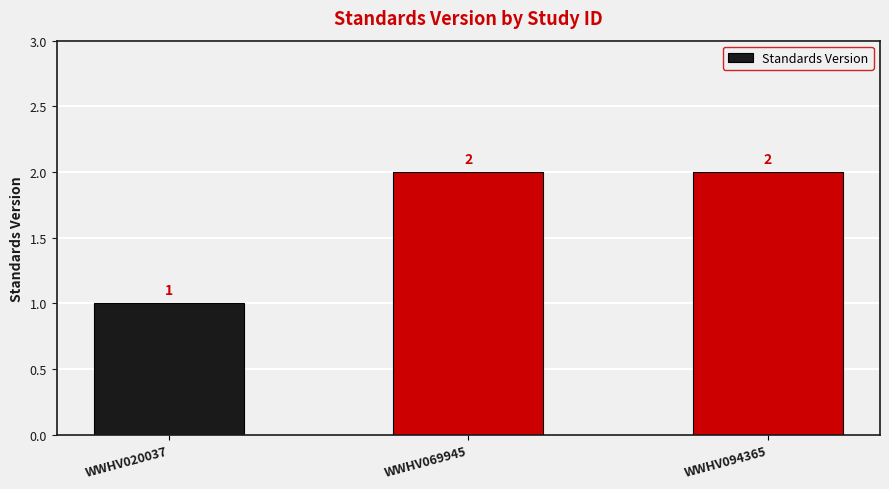

At which label is the value closest to 1?

WWHV020037